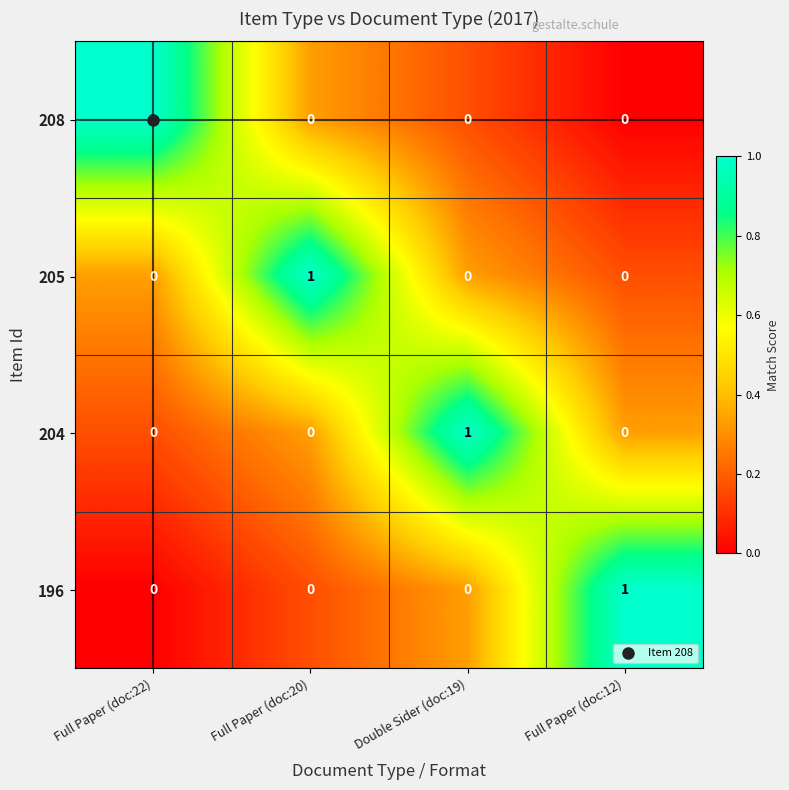

How many series are shown in this chart?

4